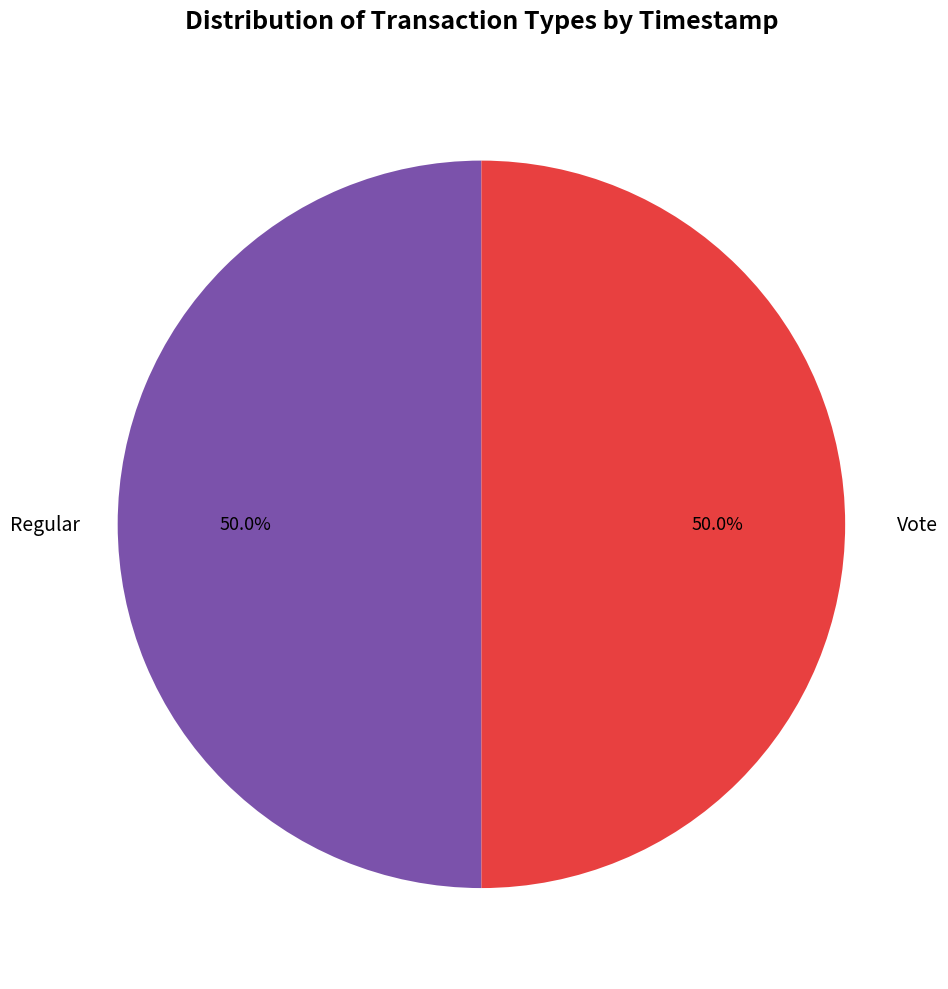

Is it true that Vote is 50% of the pie?

True